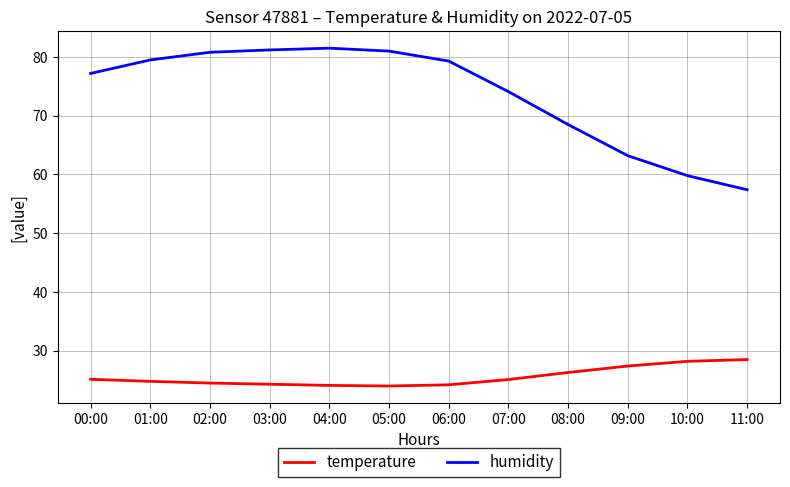

What is the sum of all temperature values?

306.5